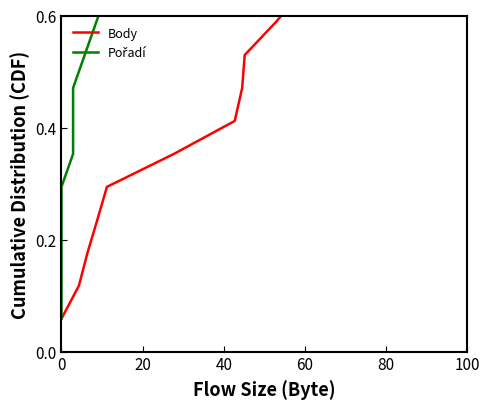

What is the greatest value displayed?

1.0